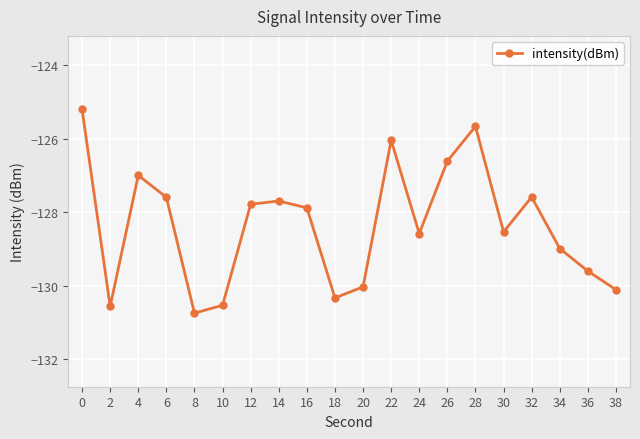

What is the value of the 2nd point from the left?

-130.6